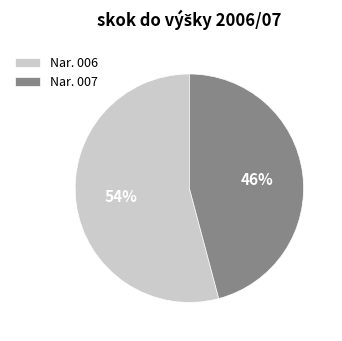

Does any single category account for the majority?

Yes